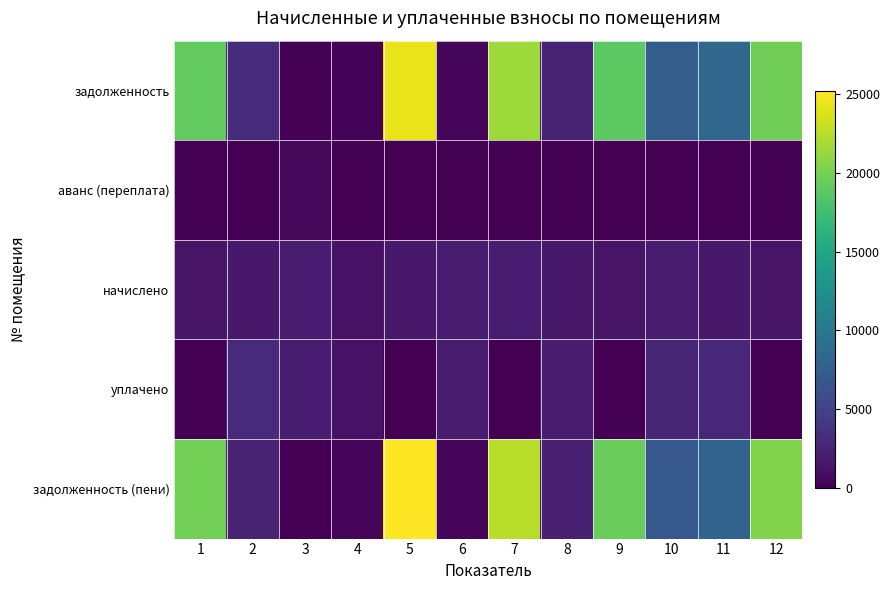

What is the total value across all series at 9?

39583.0